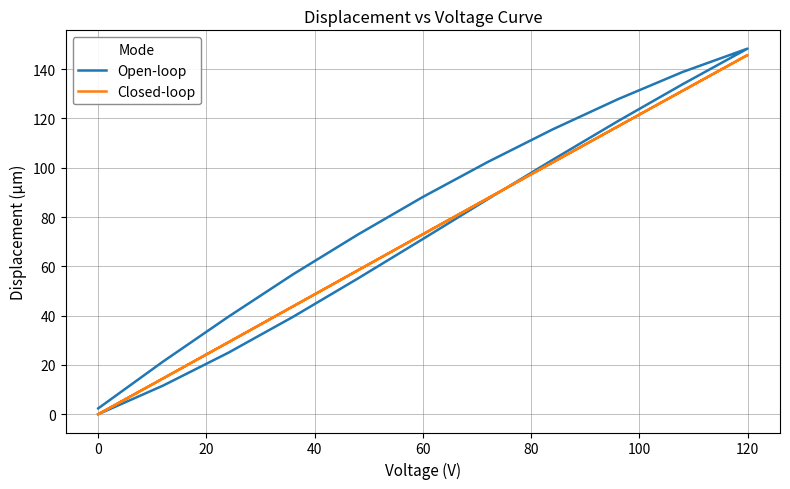

Rank the series by their average value, from highest to lowest.

Open-loop, Closed-loop